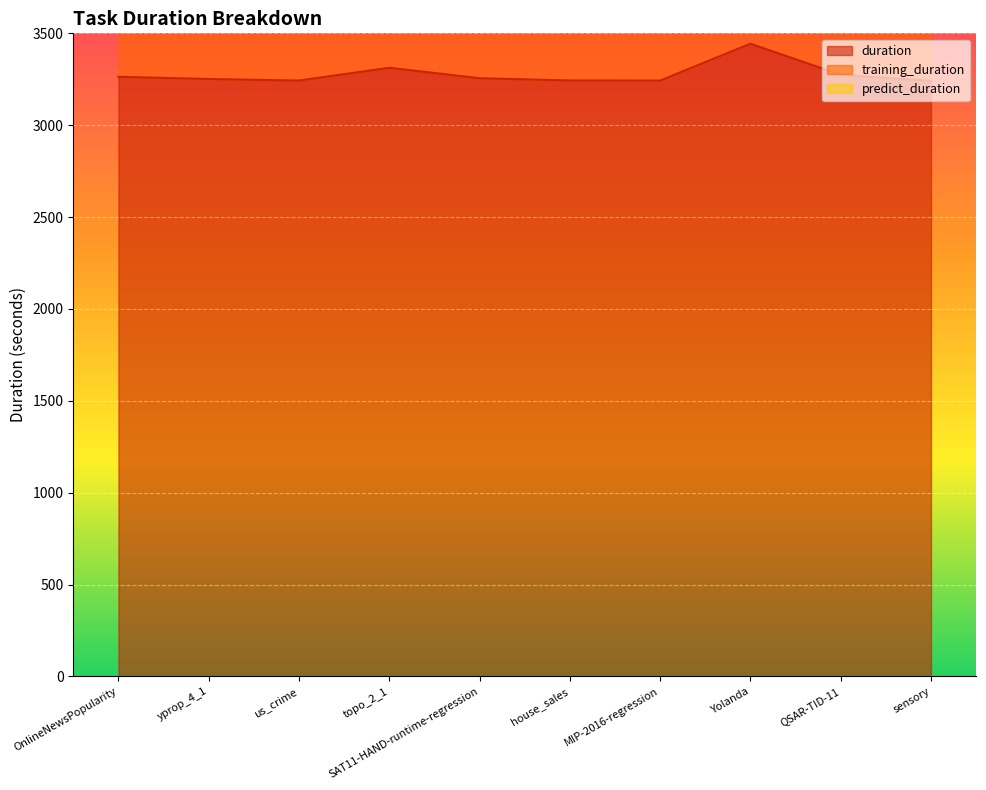

List the labels in order of duration value, smallest first.

sensory, MIP-2016-regression, us_crime, house_sales, yprop_4_1, SAT11-HAND-runtime-regression, OnlineNewsPopularity, QSAR-TID-11, topo_2_1, Yolanda